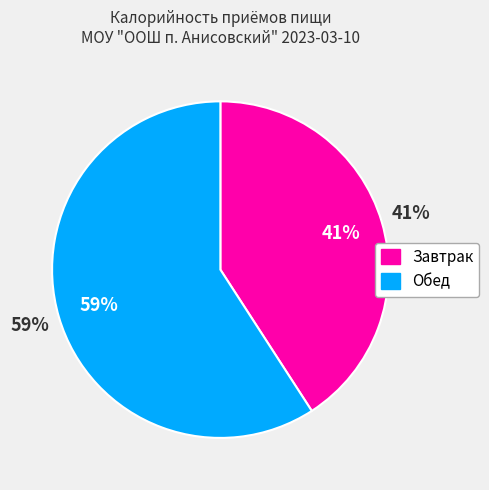

Is it true that Обед is 72% of the pie?

False